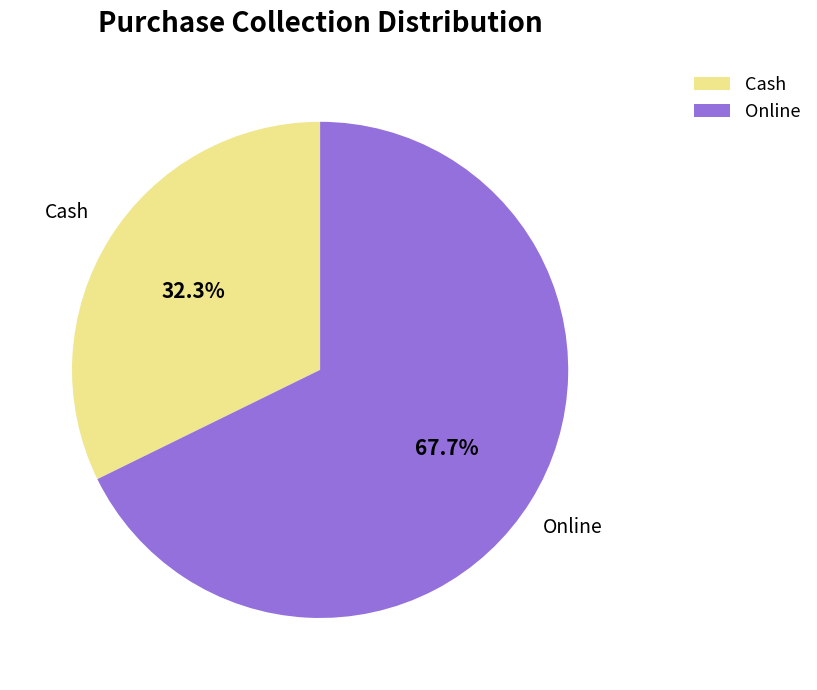

Does Cash represent more than half of the total?

No